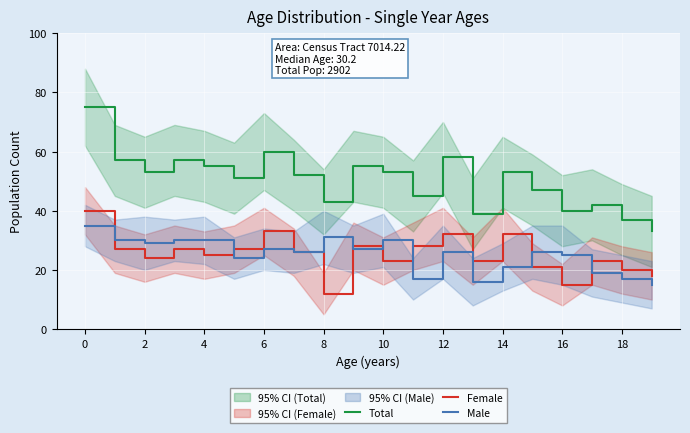

What is the average value of the Male series?

25